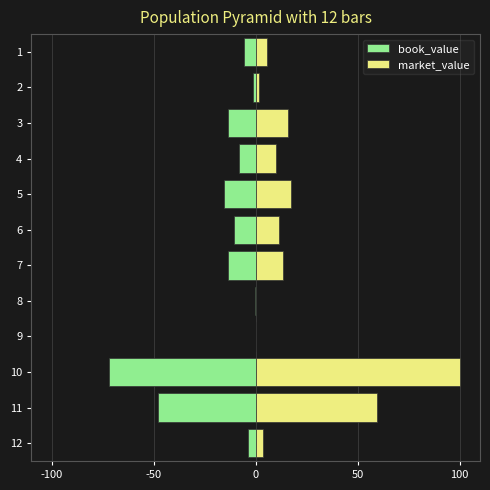

What is the greatest value displayed?

100.0